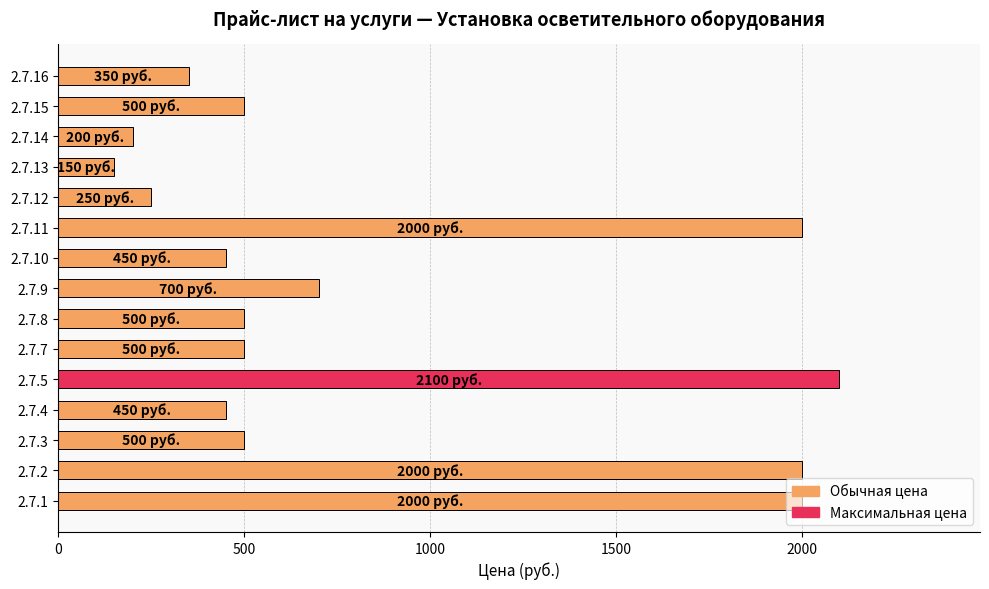

What is the maximum value shown in the chart?

2100